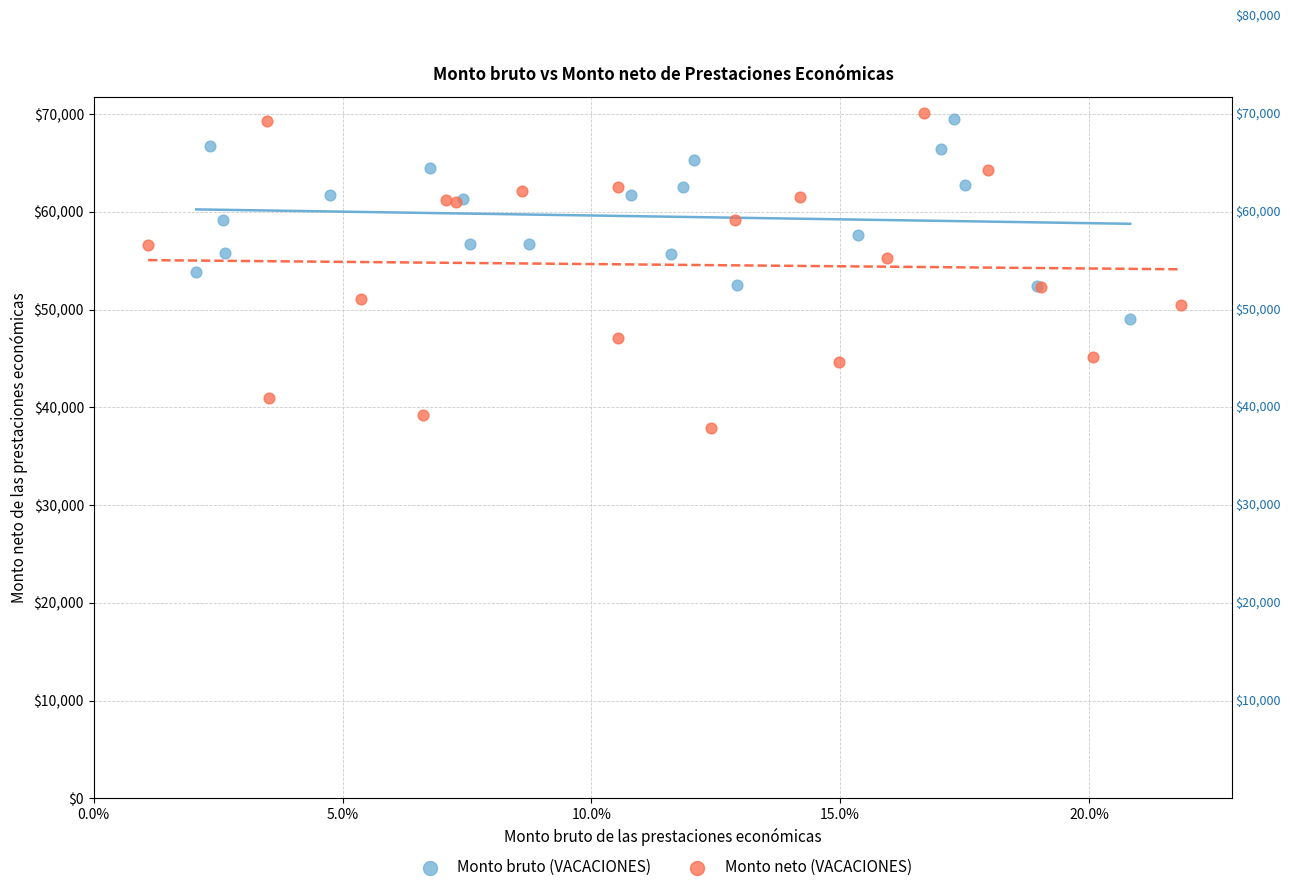

What are all the series names shown in the legend?

Monto bruto (VACACIONES), Monto neto (VACACIONES)